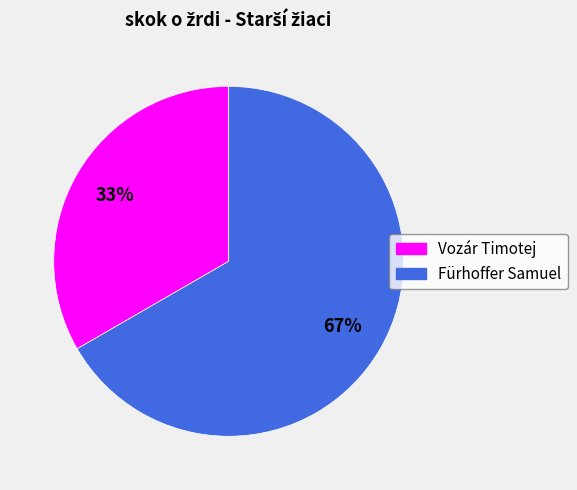

The Vozár Timotej slice represents 22% of the pie. True or false?

False